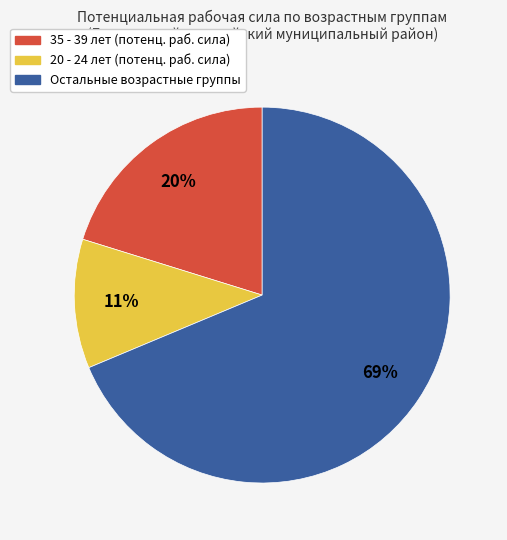

Is there any slice that represents more than half of the pie?

Yes